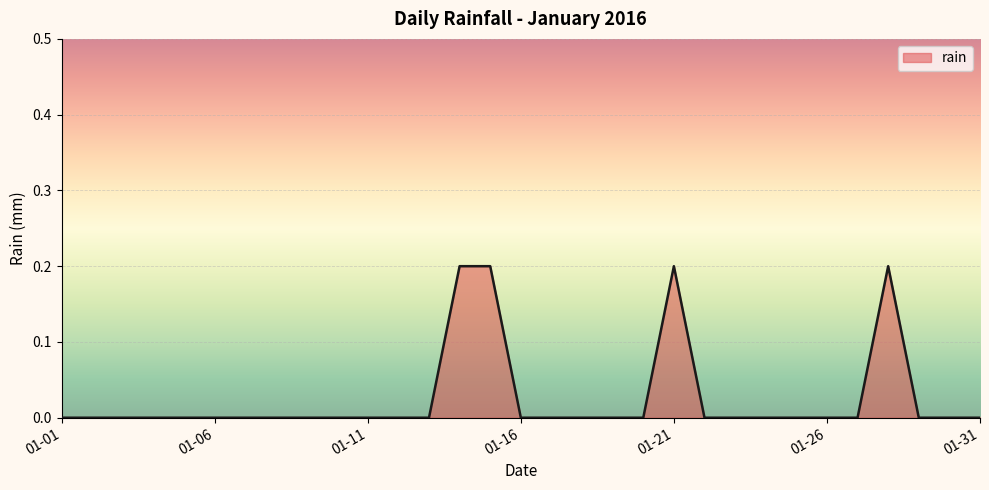

Does the chart have visible grid lines?

Yes